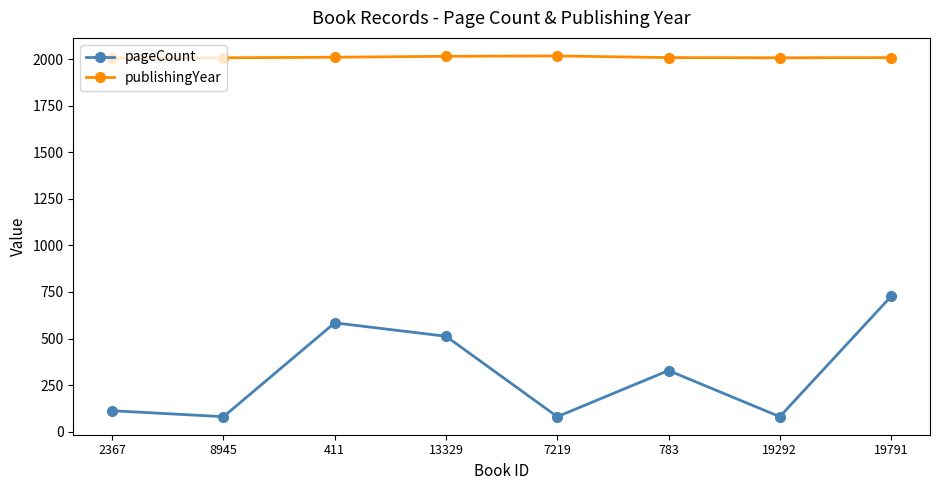

The pageCount series shows 512 at 13329. True or false?

True